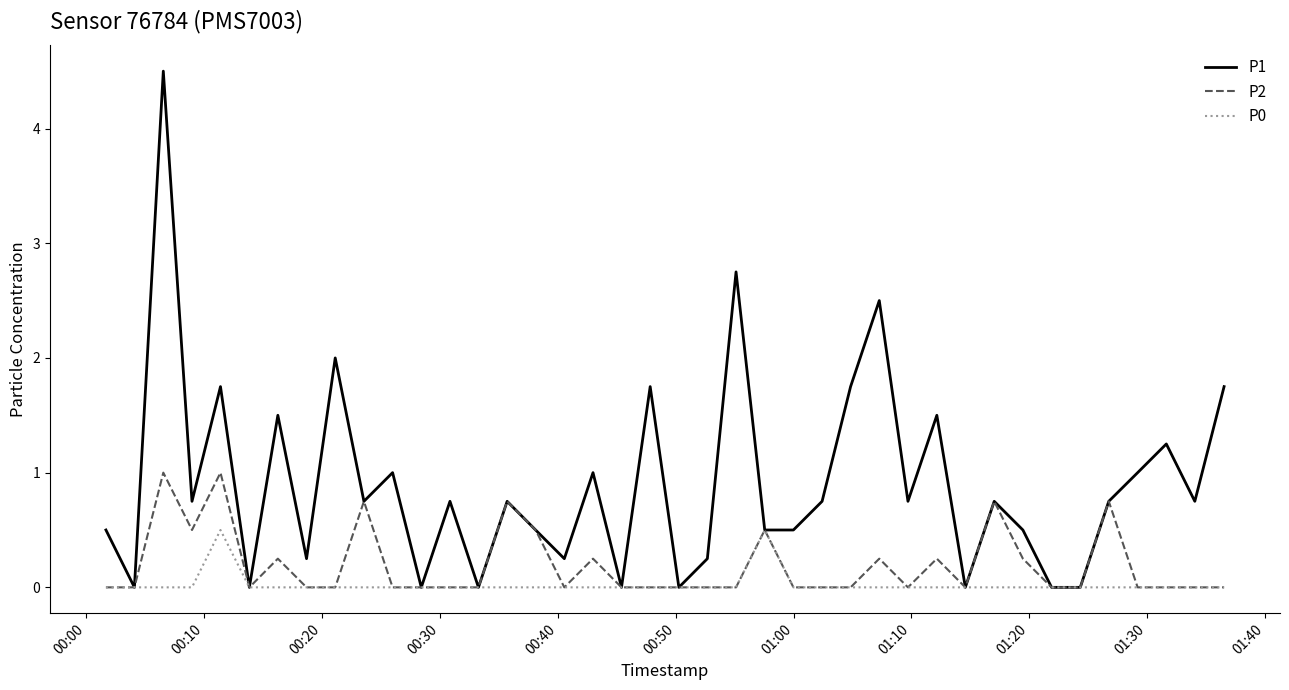

List the series in order of their overall mean, highest first.

P1, P2, P0